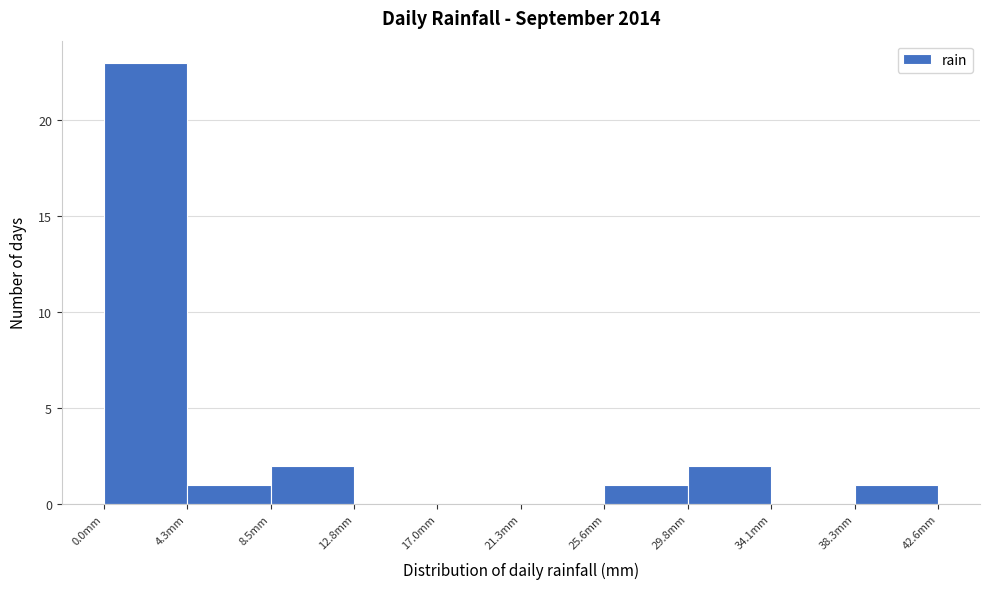

Reading left to right, transcribe this chart: for each bar, give the range it covers on the x-axis and its height. Neither the bar edges nor the heights are printed on the chart, so give them approximately, as read against the axes.

0.0 to 4.5: 23
4.5 to 8.5: 1
8.5 to 13.0: 2
13.0 to 17.0: 0
17.0 to 21.5: 0
21.5 to 25.5: 0
25.5 to 30.0: 1
30.0 to 34.0: 2
34.0 to 38.5: 0
38.5 to 42.5: 1